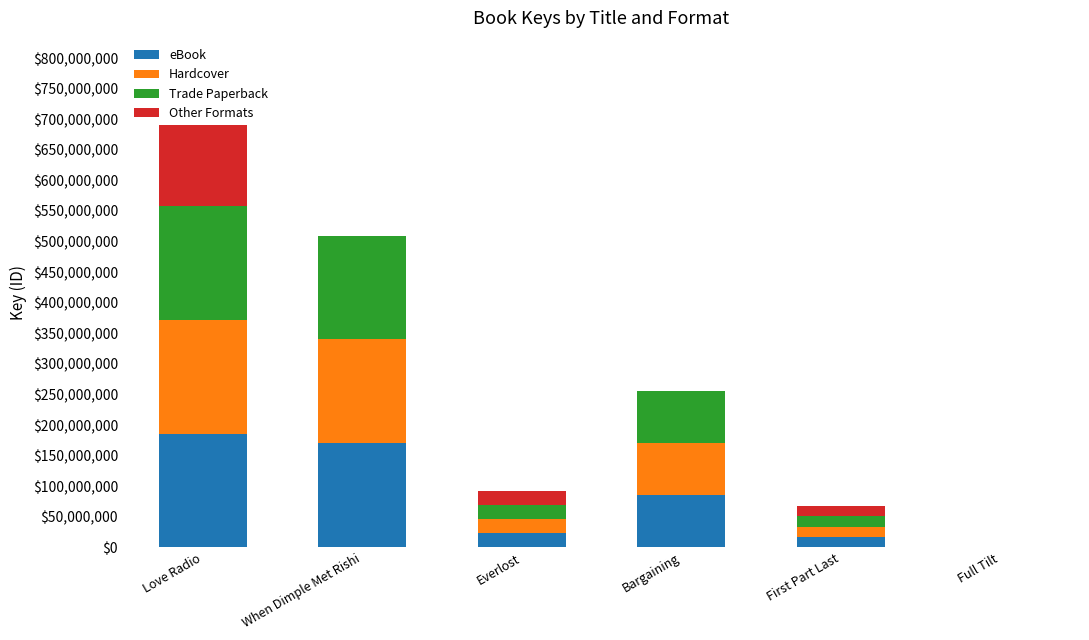

Which series has the largest range (max minus min)?

Hardcover